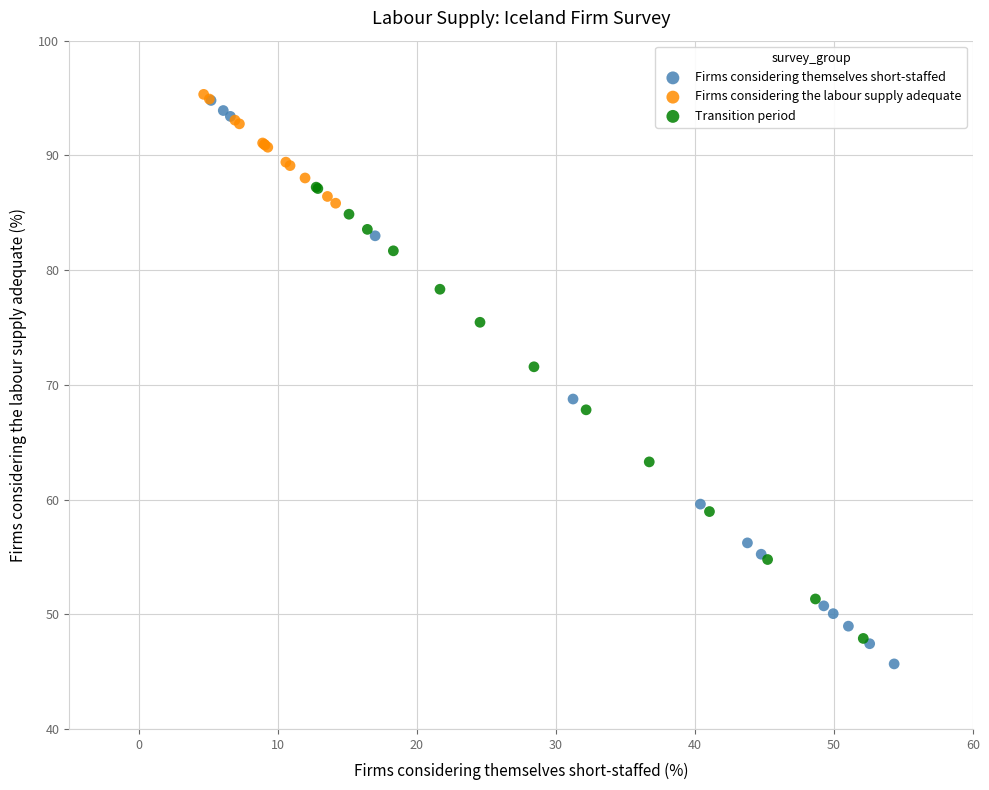

Which series has the largest Y range (max minus min)?

Firms considering themselves short-staffed